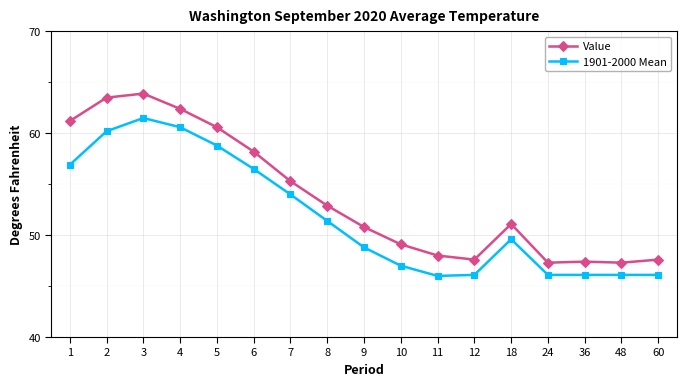

Which series has the largest total across all categories?

Value